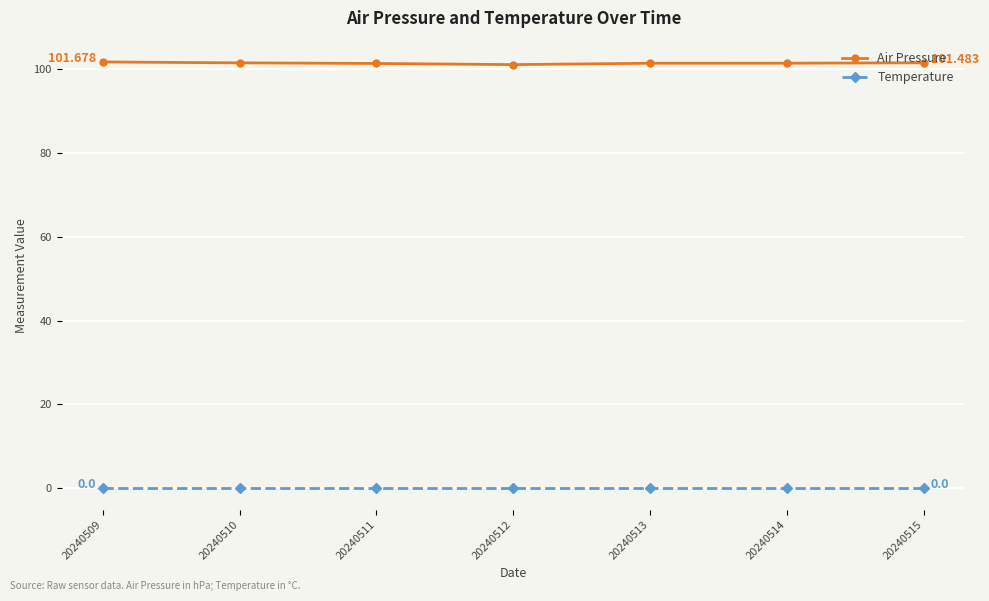

List the series in order of their peak value, lowest first.

Temperature, Air Pressure